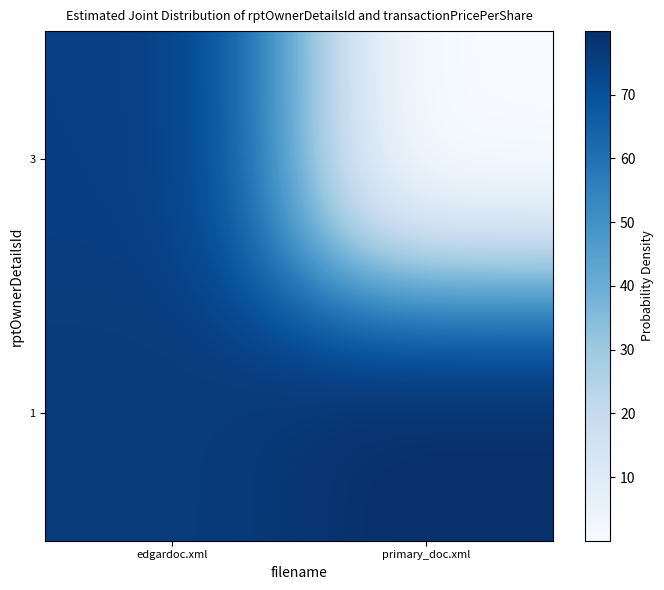

Rank the series by their maximum value, from lowest to highest.

2, 1, 3